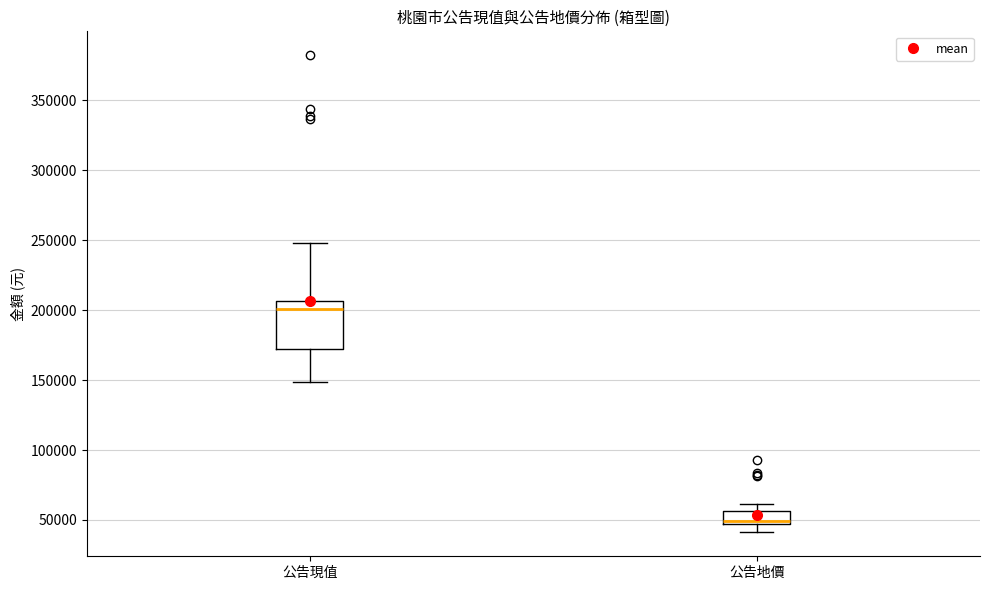

Reading left to right, read every box against the y-axis: the position of its median line, the range the box covers, and the ends of its whiskers. The values are not printed on the chart, so give them approximately, as read against the axis.

公告現值: median 200000, box 170000 to 205000, whiskers 150000 to 250000
公告地價: median 50000, box 45000 to 55000, whiskers 40000 to 60000